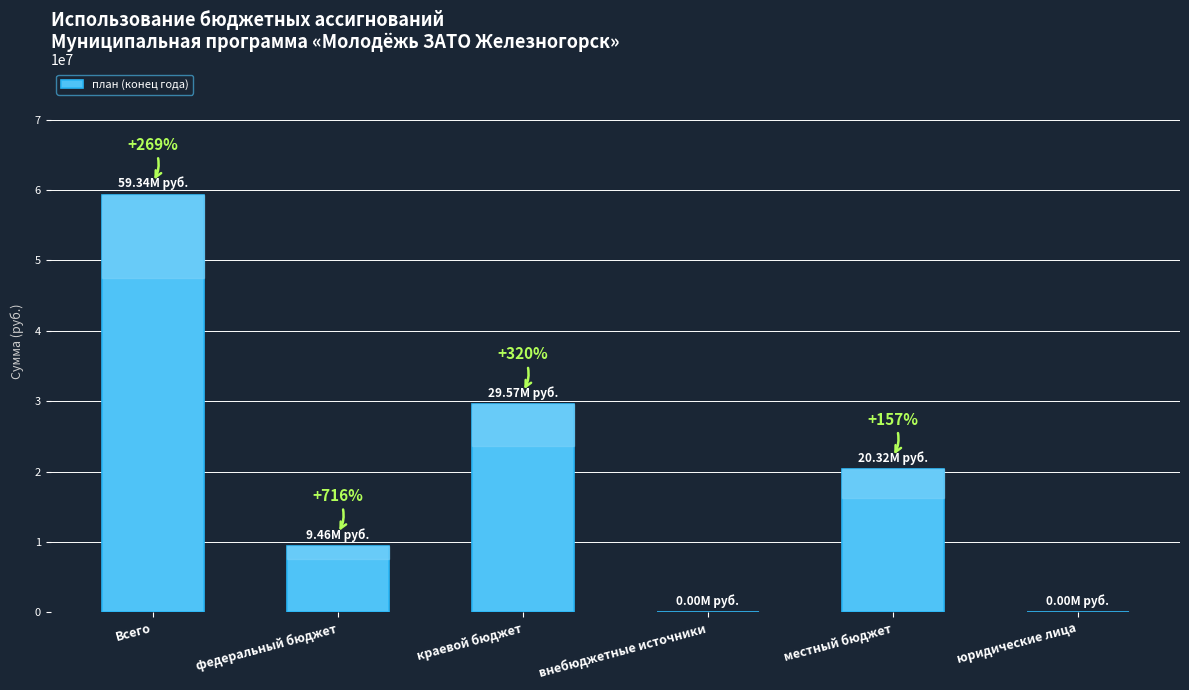

What is the difference between the maximum and minimum values?

59343823.6